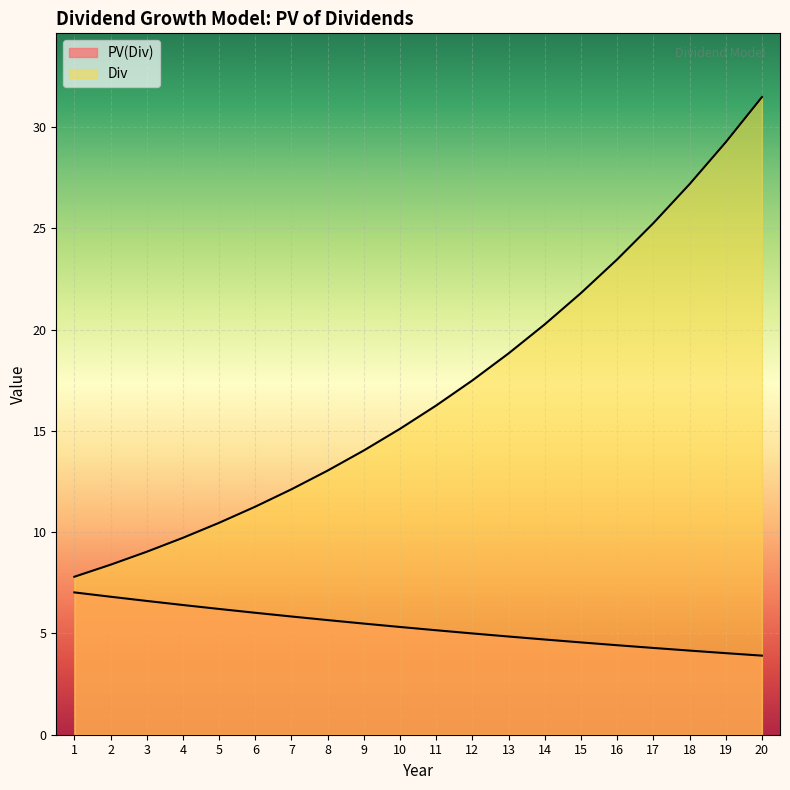

What is the total value across all series at 11?

21.4